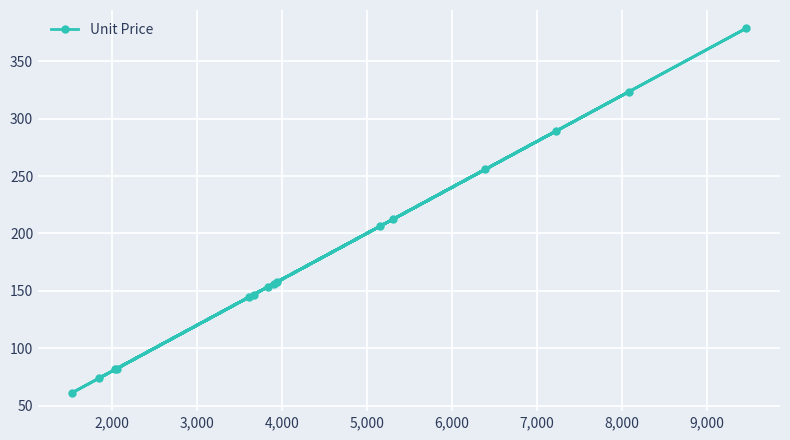

What is the sum of all values?

2722.5